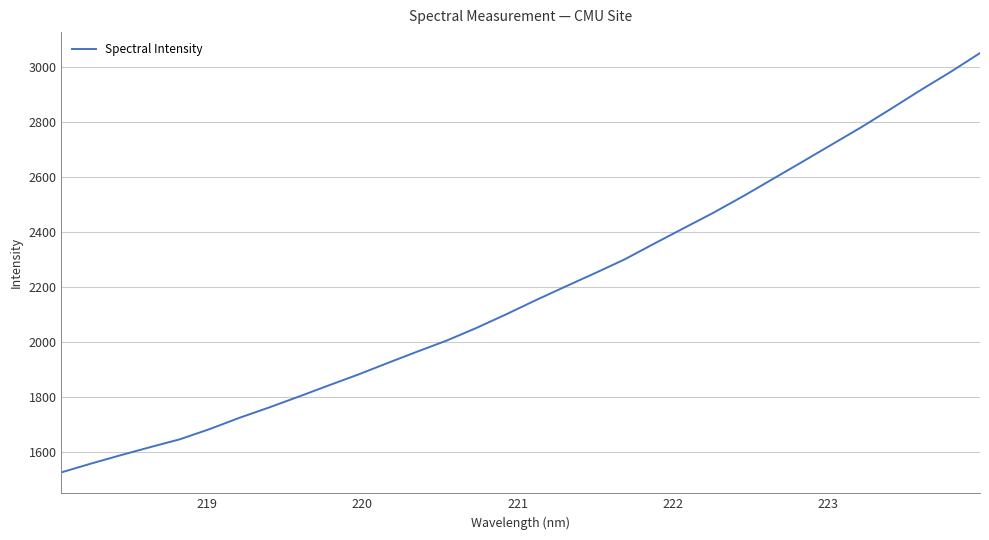

What is the minimum value shown in the chart?

1525.5